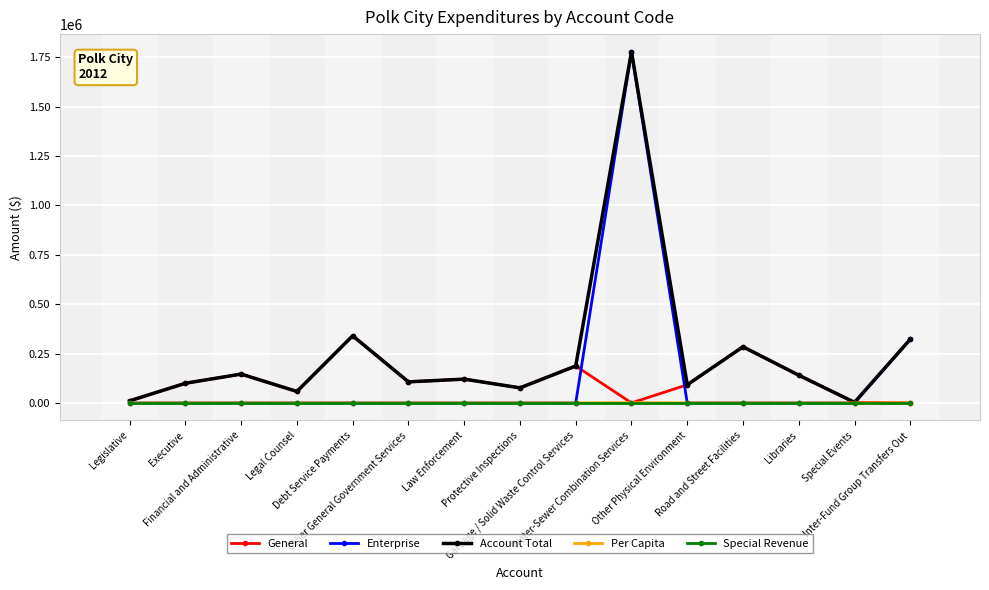

What is the maximum value for Enterprise?

1777583.0